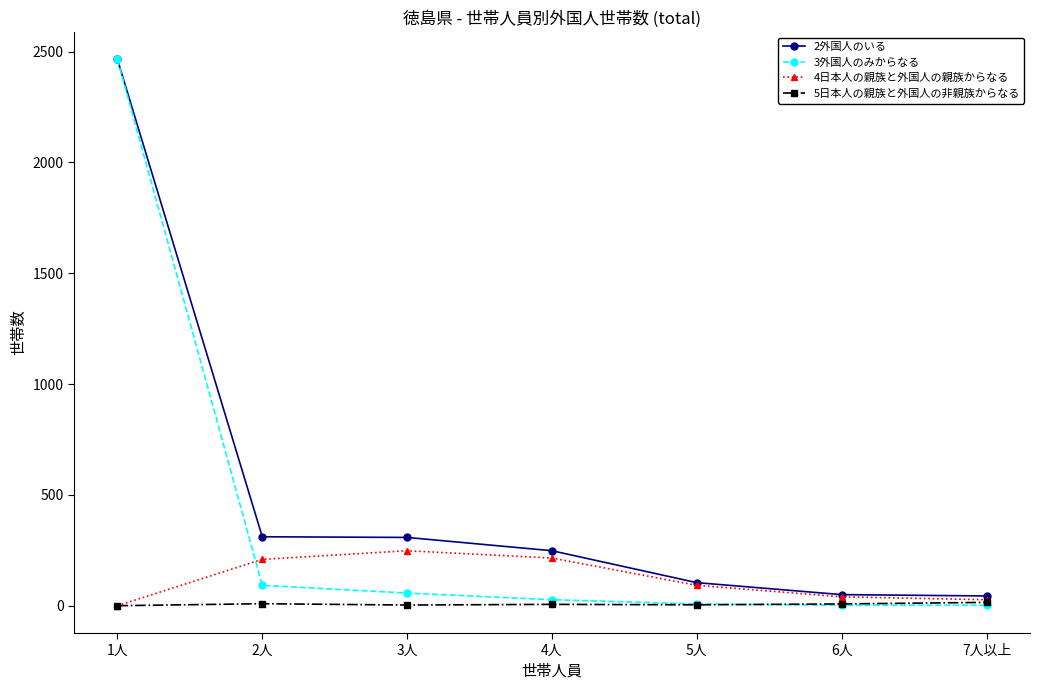

Which label corresponds to the largest value in the chart?

1人